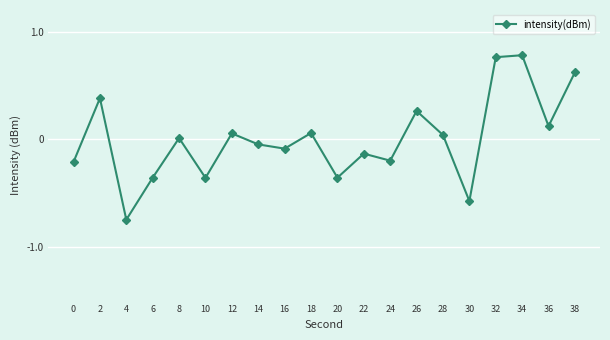

How many categories are shown in the chart?

20